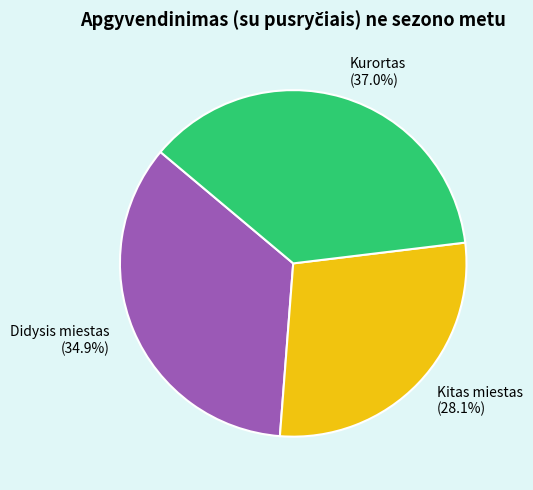

Is there a majority slice in this chart?

No